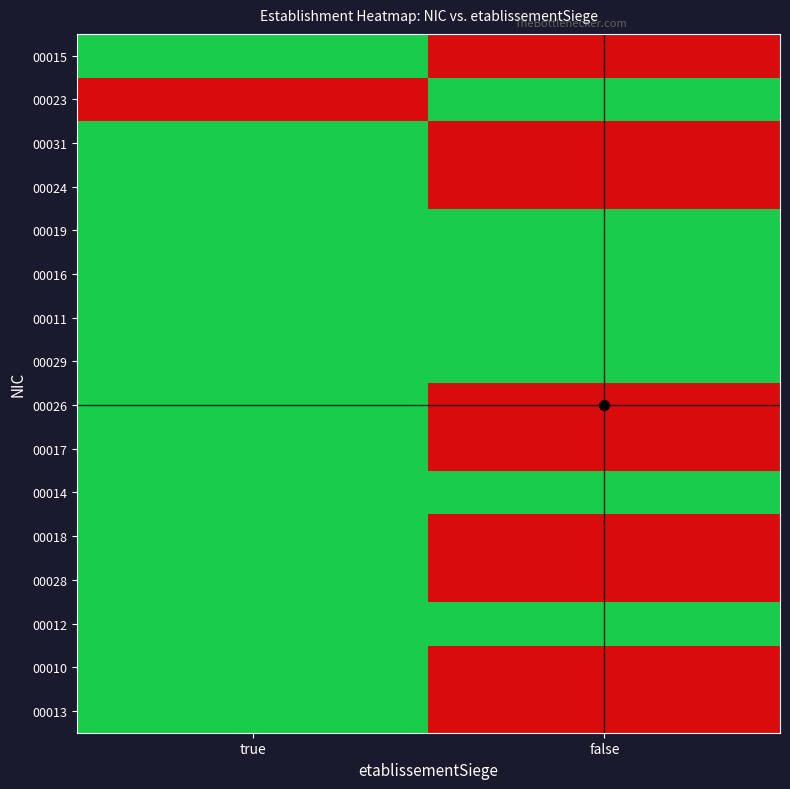

Between false and true, which is larger?

true